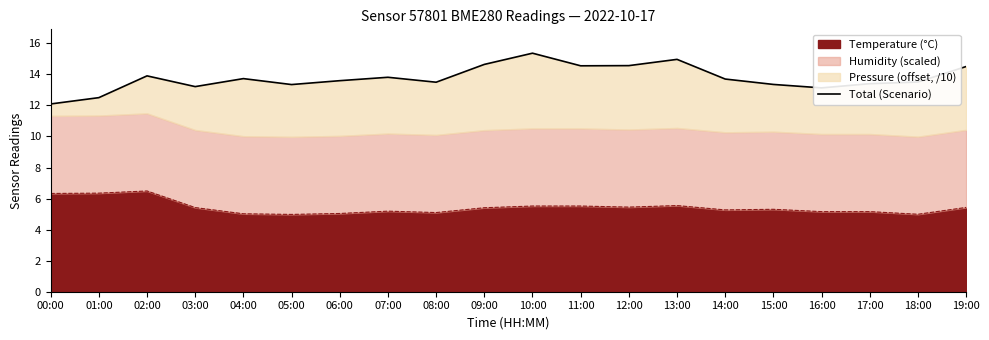

What is the value of the 18th point from the left?

13.4